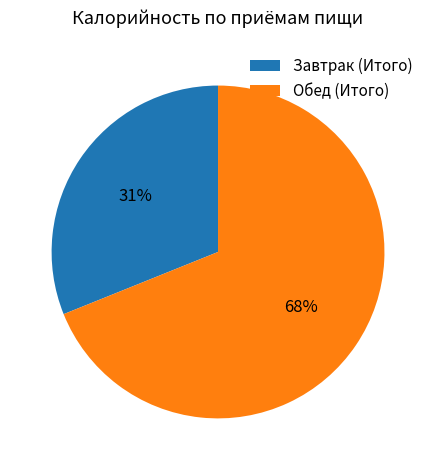

What percentage is the Завтрак (Итого) slice, to the nearest percent?

31%